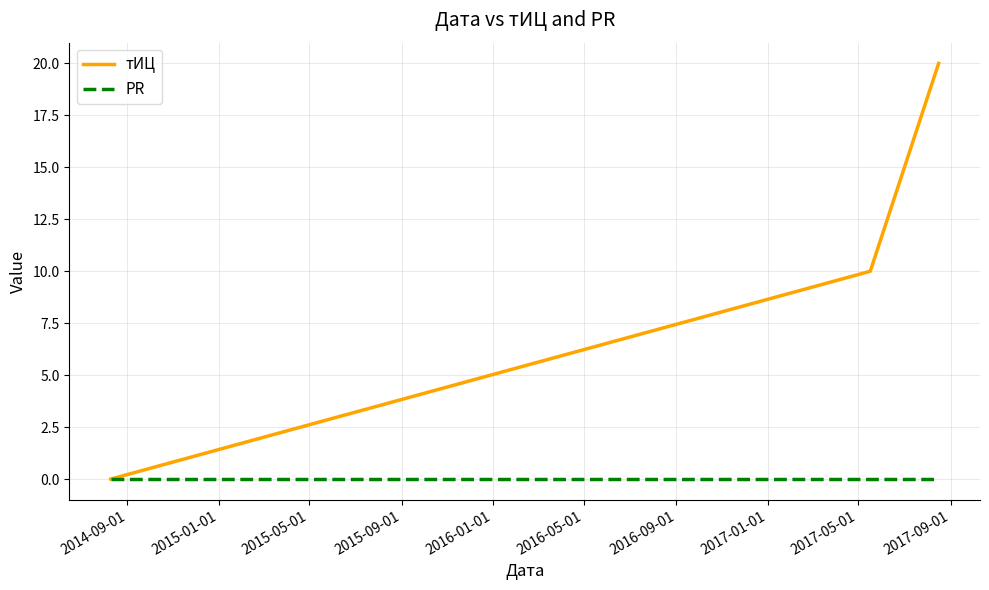

What is the maximum value for тИЦ?

20